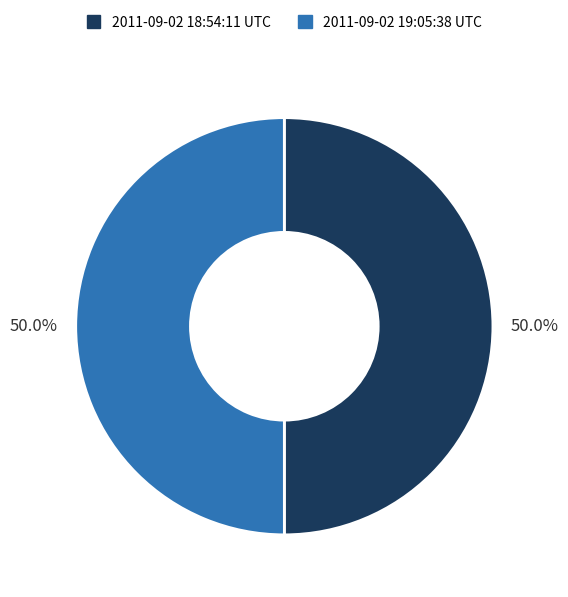

What is the ratio of the value at 2011-09-02 18:54:11 UTC to the value at 2011-09-02 19:05:38 UTC?

1.0